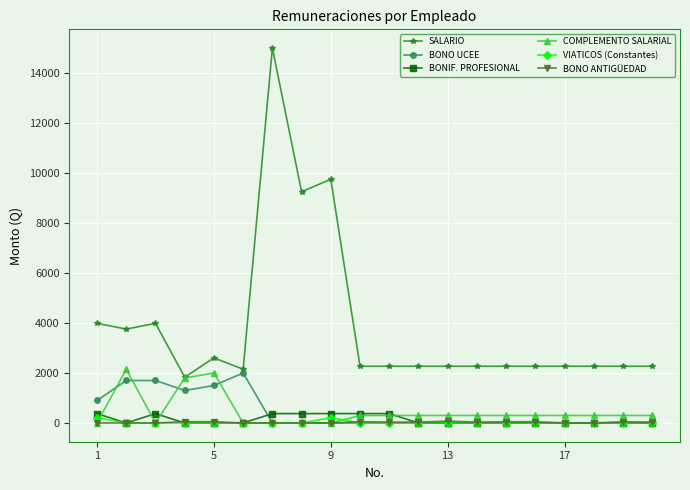

True or false: COMPLEMENTO SALARIAL has more than 1 points higher than both neighbors.

True